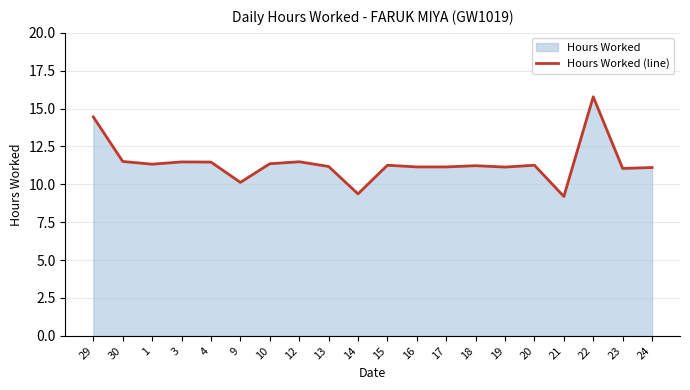

Read the value at 1.

11.3